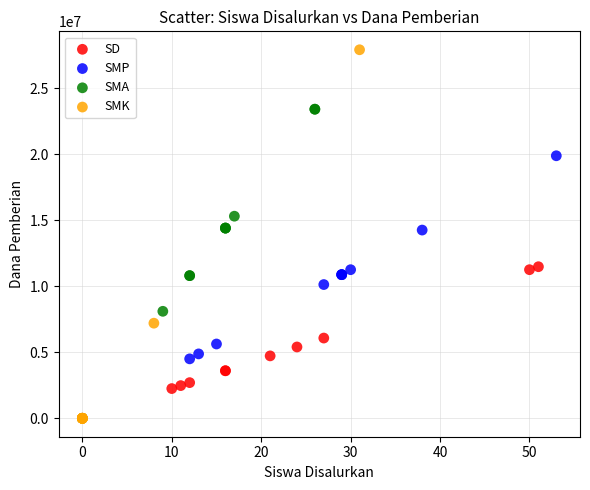

Which series has the largest Y range (max minus min)?

SMK